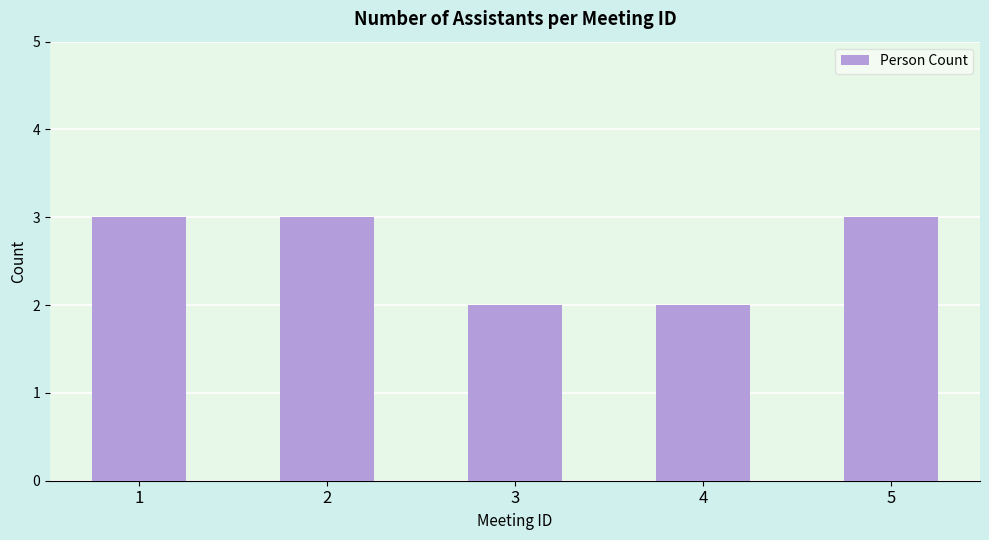

What is the ratio of the value at 3 to the value at 5?

0.7